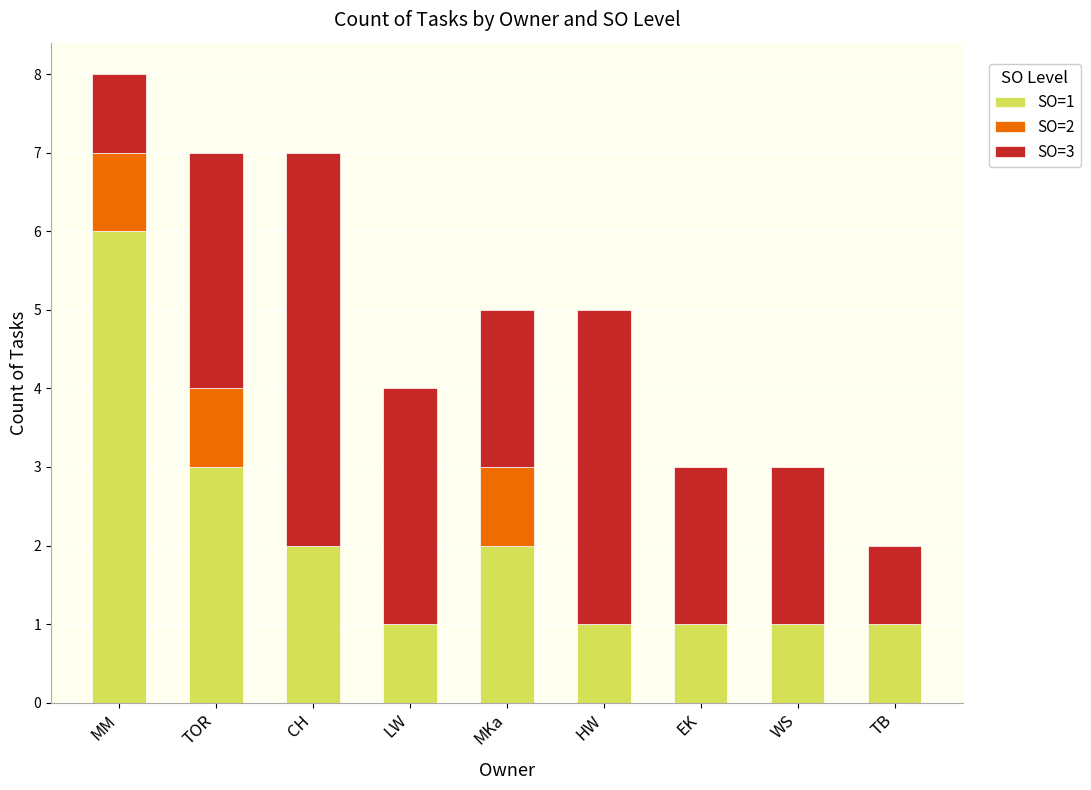

The value of SO=1 at TOR is 2. True or false?

False